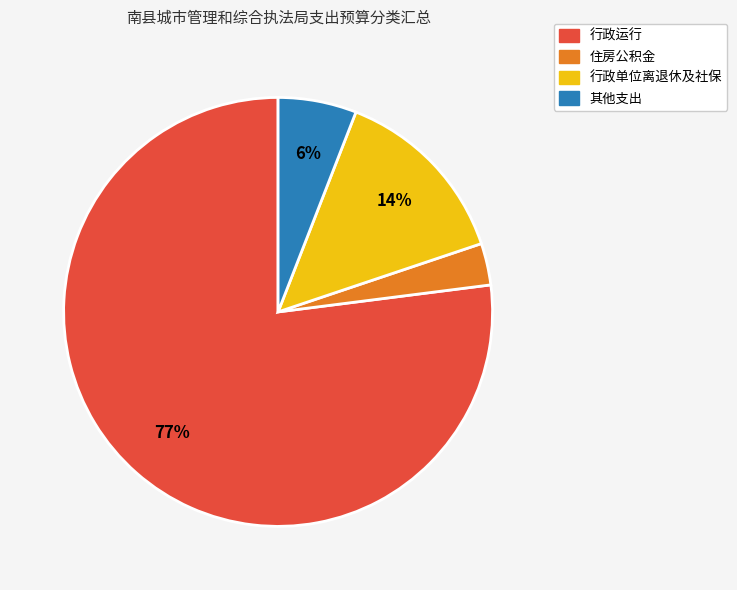

To the nearest percent, what is the average slice percentage?

25%